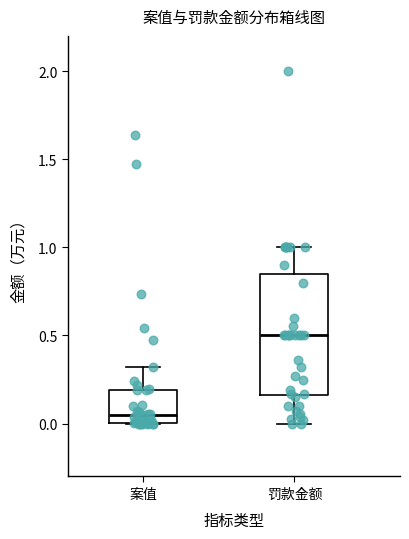

Reading left to right, transcribe this box plot: for each box, give where its median line is, the range the box spans, and where its two whiskers end, as read against the y-axis. The values are not printed on the chart, so give them approximately, as read against the axis.

案值: median 0.05, box 0.00 to 0.20, whiskers 0.00 to 0.30
罚款金额: median 0.50, box 0.15 to 0.85, whiskers 0.00 to 1.00